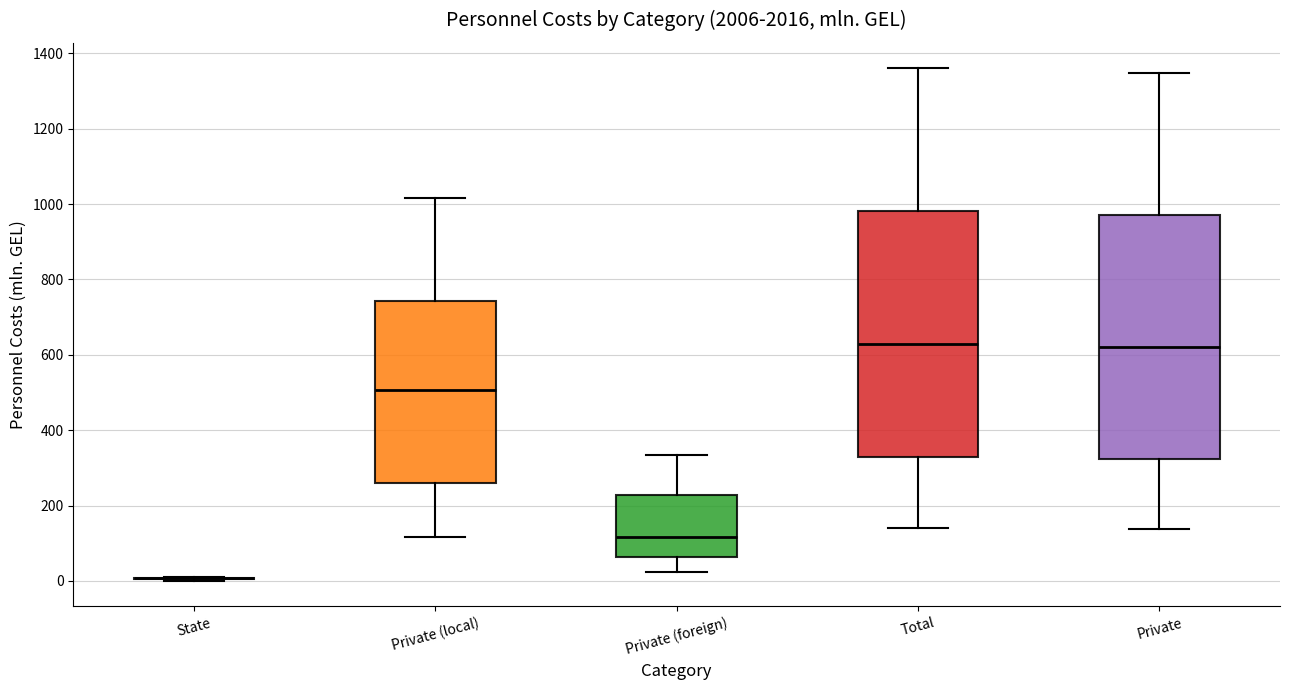

Reading left to right, read every box against the y-axis: the position of its median line, the range the box covers, and the ends of its whiskers. The values are not printed on the chart, so give them approximately, as read against the axis.

State: box collapsed to a line at 0, whiskers 0 to 20
Private (local): median 500, box 260 to 740, whiskers 120 to 1020
Private (foreign): median 120, box 60 to 220, whiskers 20 to 340
Total: median 620, box 320 to 980, whiskers 140 to 1360
Private: median 620, box 320 to 980, whiskers 140 to 1340